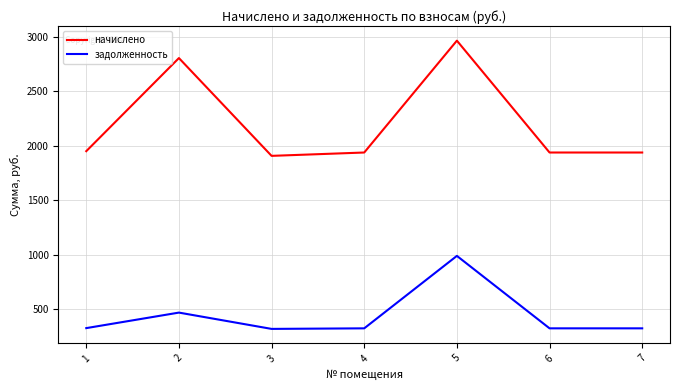

Is it true that задолженность equals 212.6 at 2?

False